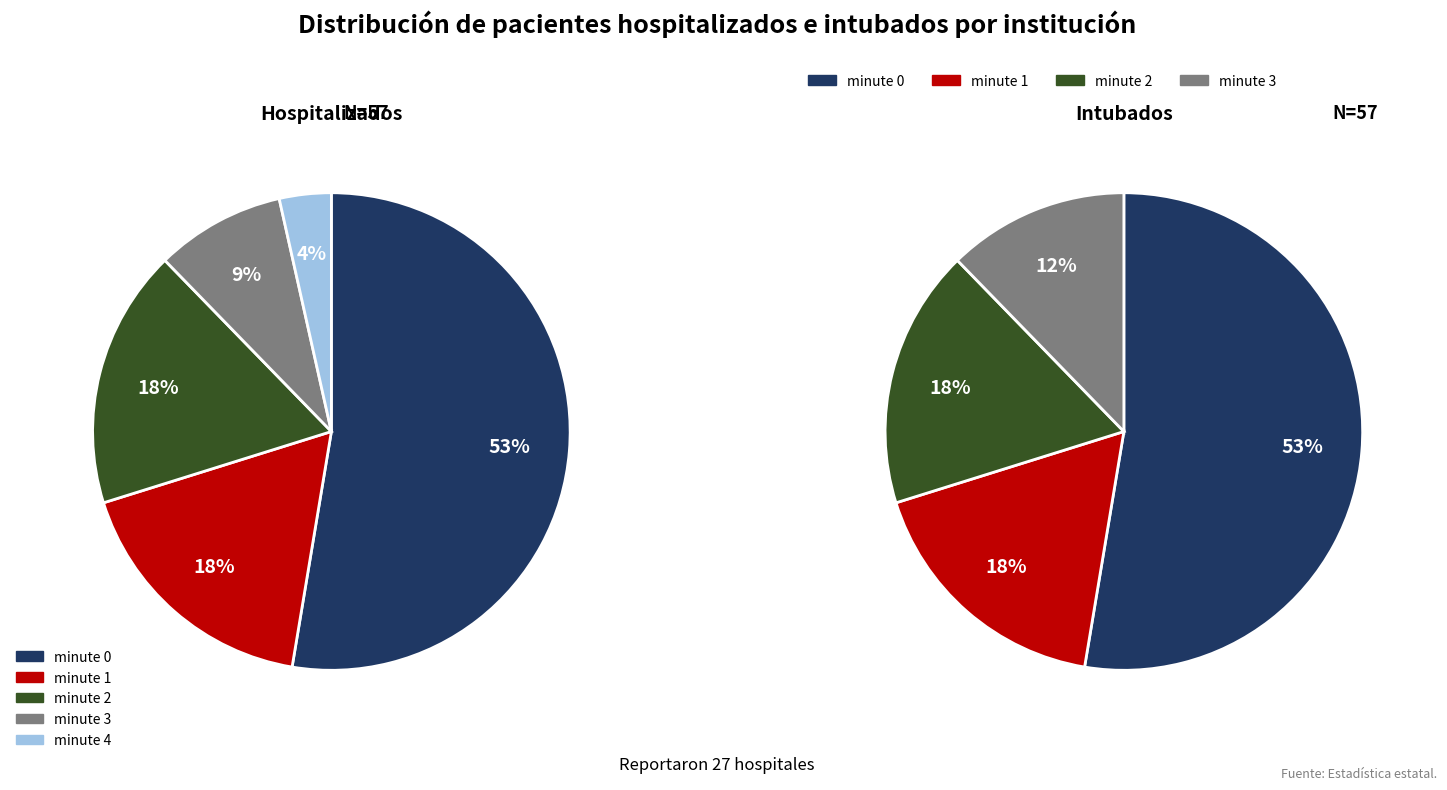

Rank the categories by value from highest to lowest.

minute 0, minute 2, minute 1, minute 3